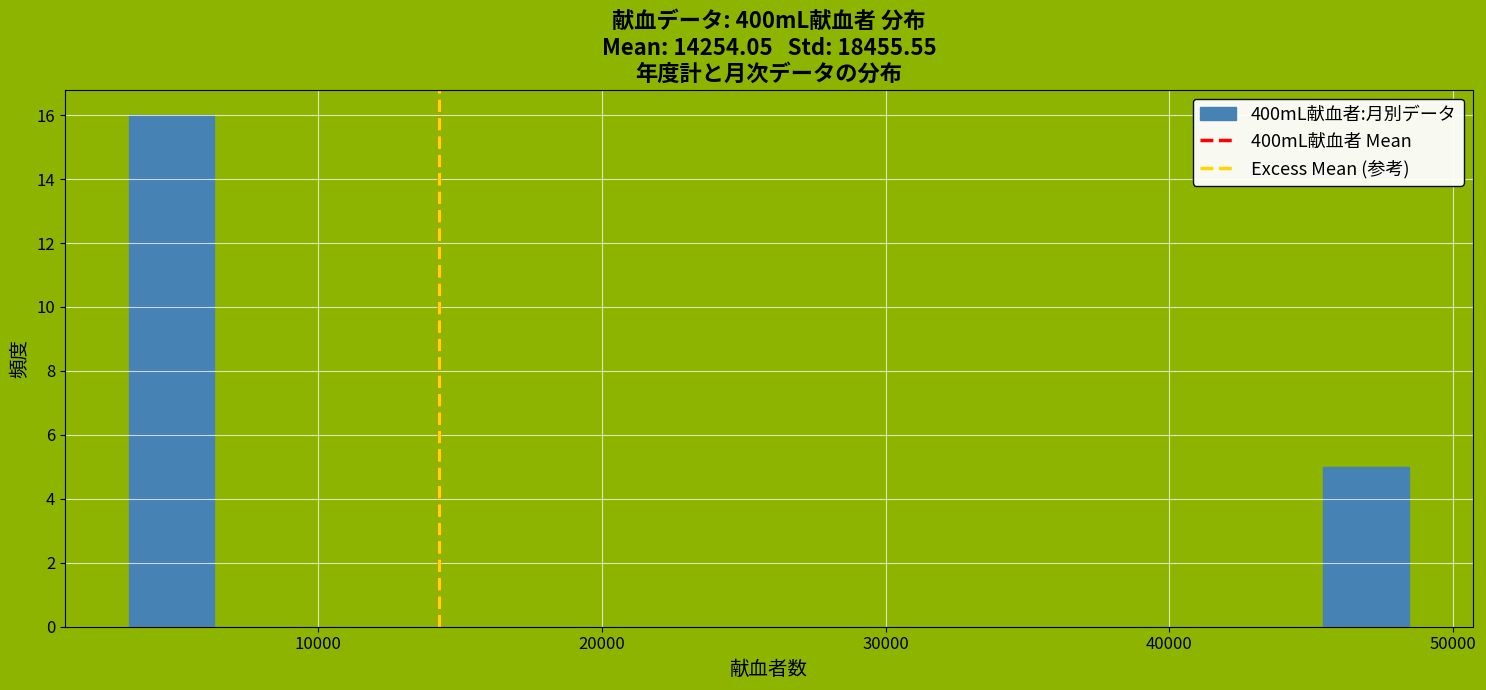

Read against the x-axis, roughly where is the centre of the tallest bar?

5000